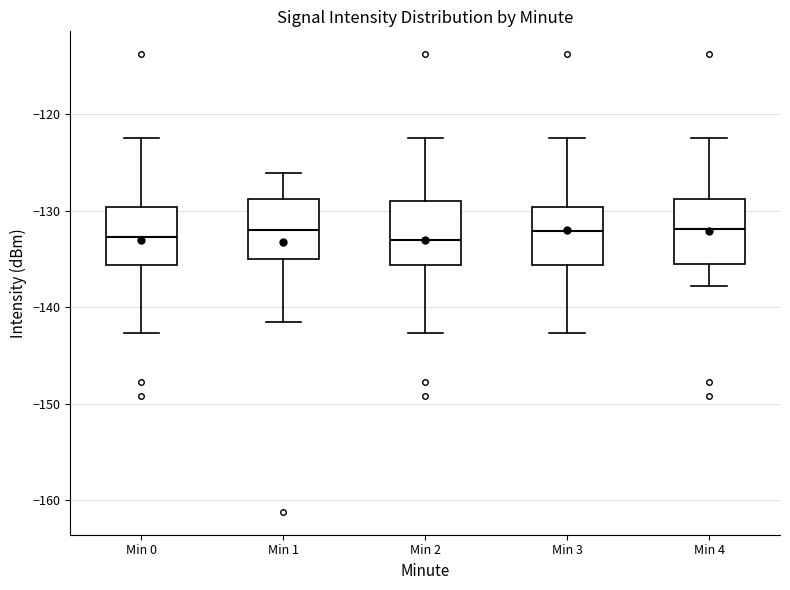

Reading left to right, transcribe this box plot: for each box, give where its median line is, the range the box spans, and where its two whiskers end, as read against the y-axis. The values are not printed on the chart, so give them approximately, as read against the axis.

Min 0: median -133, box -136 to -130, whiskers -143 to -122
Min 1: median -132, box -135 to -129, whiskers -142 to -126
Min 2: median -133, box -136 to -129, whiskers -143 to -122
Min 3: median -132, box -136 to -130, whiskers -143 to -122
Min 4: median -132, box -136 to -129, whiskers -138 to -122